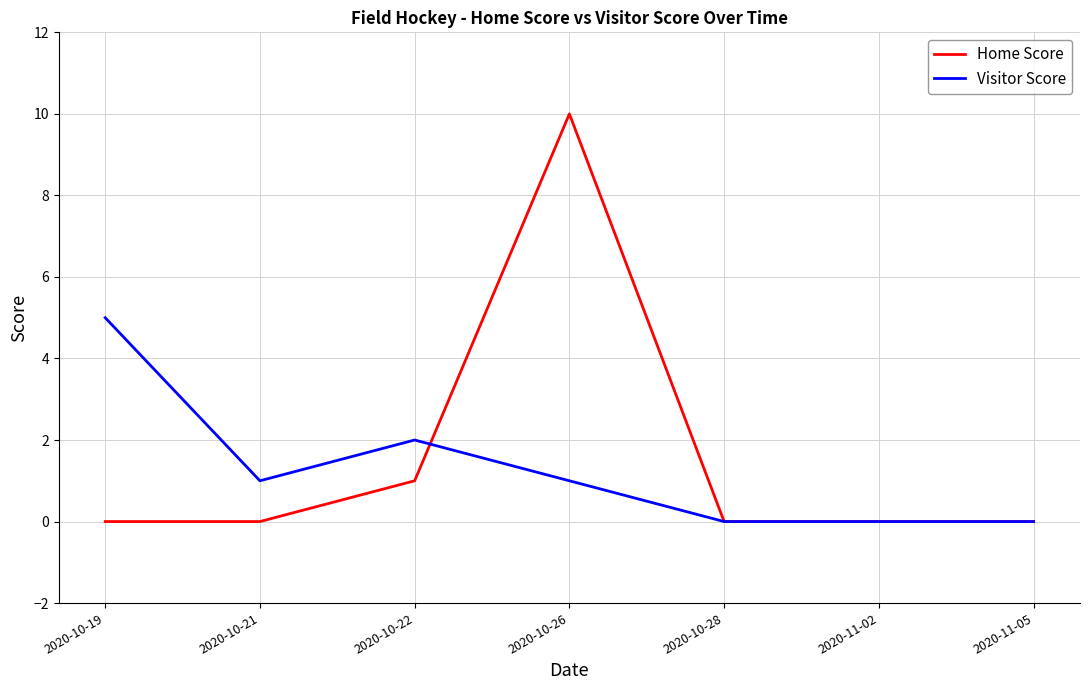

In Visitor Score, how many points are higher than both neighbors (excluding endpoints)?

1